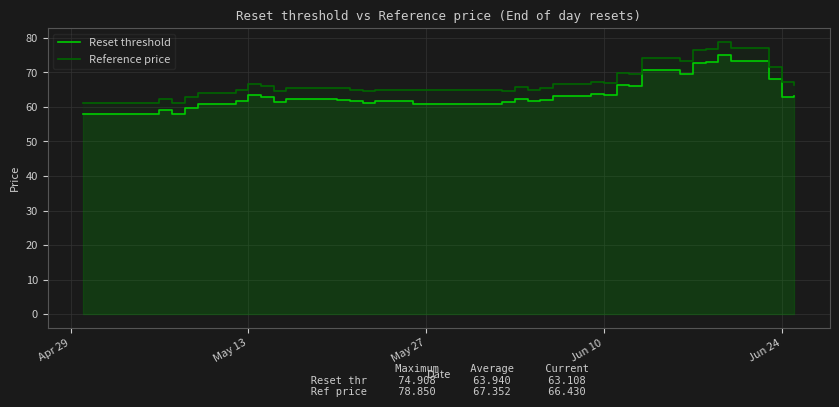

Count the number of data series in this chart.

2